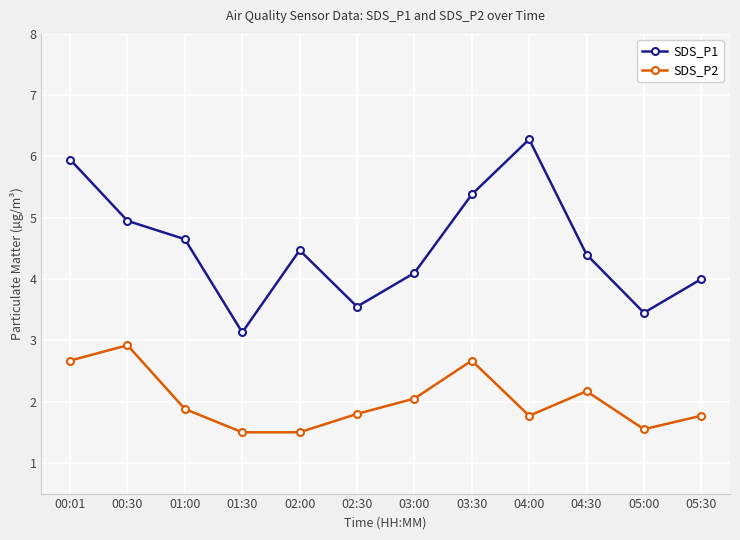

What is the average value of the SDS_P1 series?

4.5